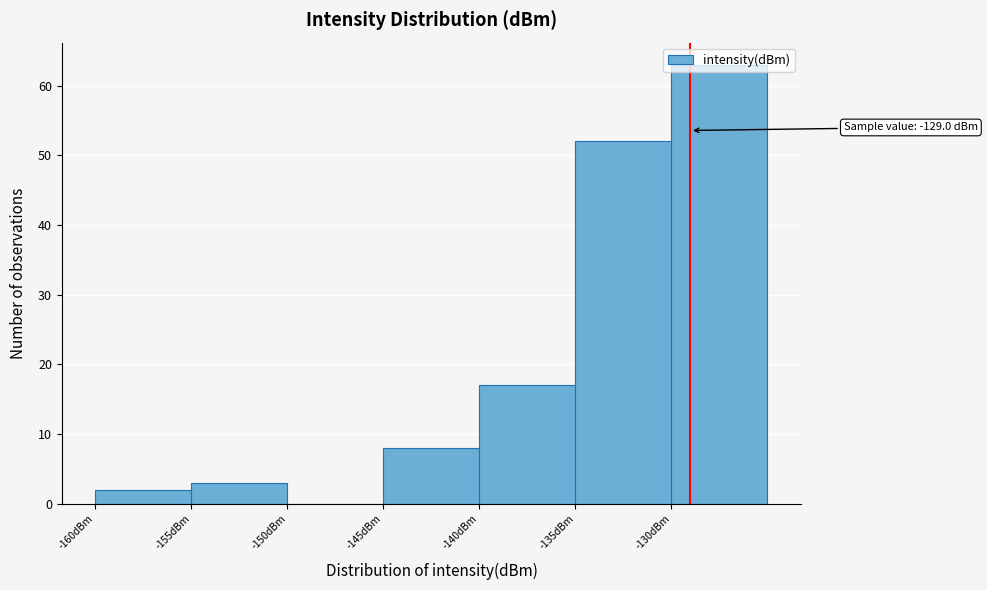

Over which range of the x-axis is the bar tallest?

-130 to -125